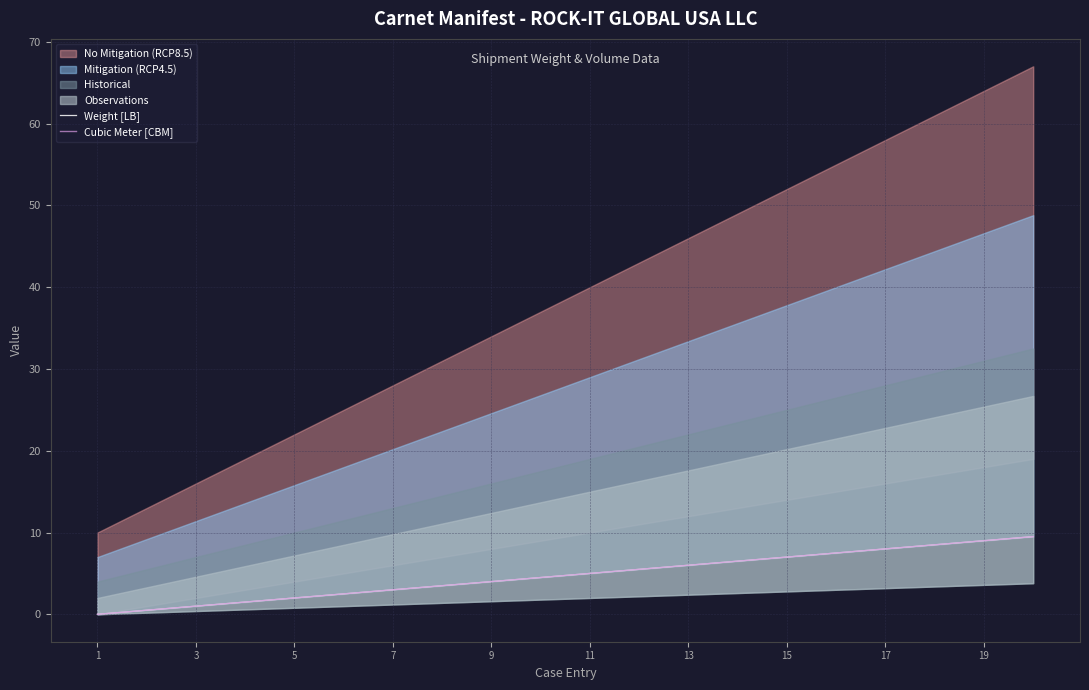

True or false: Weight [LB] has more than 2 points higher than both neighbors.

False